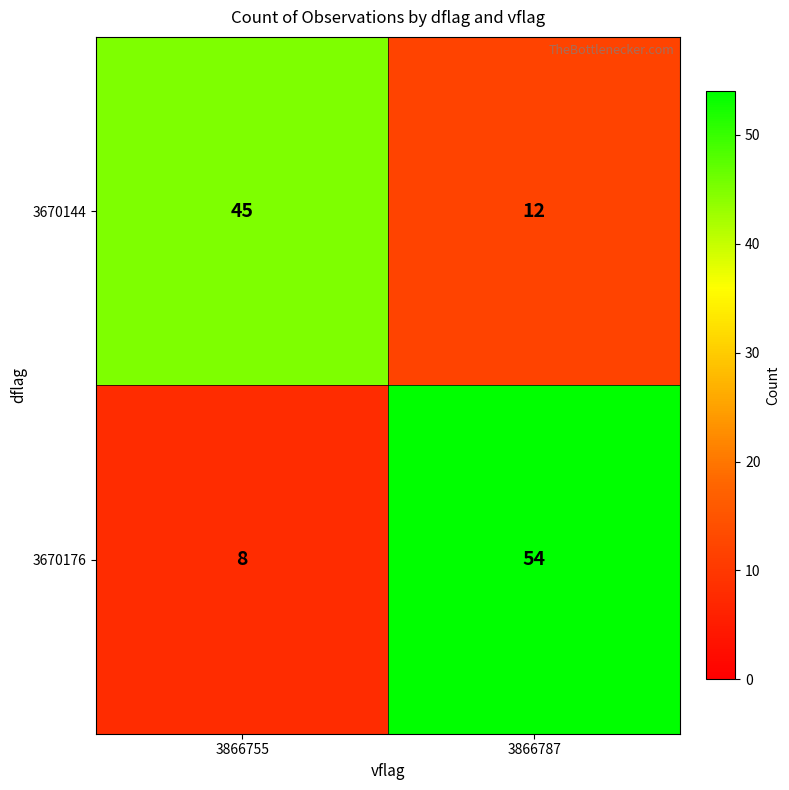

Which series has the largest range (max minus min)?

3670176